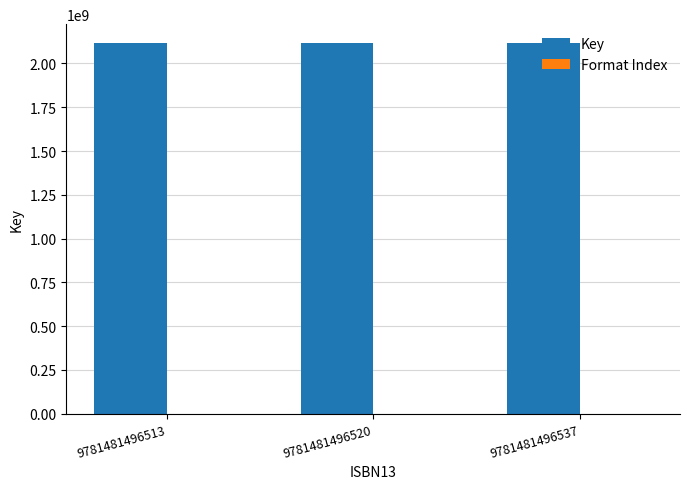

Count the number of categories in the chart.

3